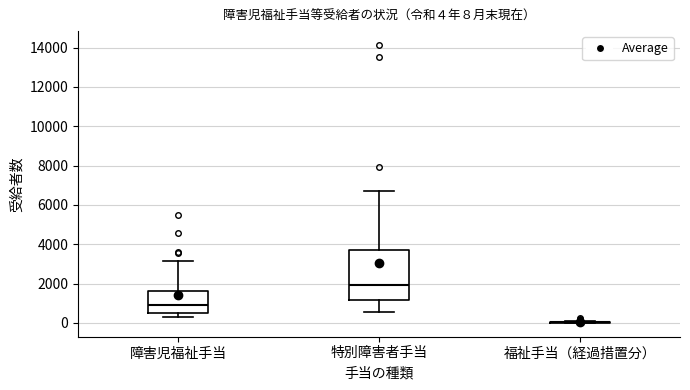

Which box is the tallest, from its lower edge to its upper edge?

特別障害者手当